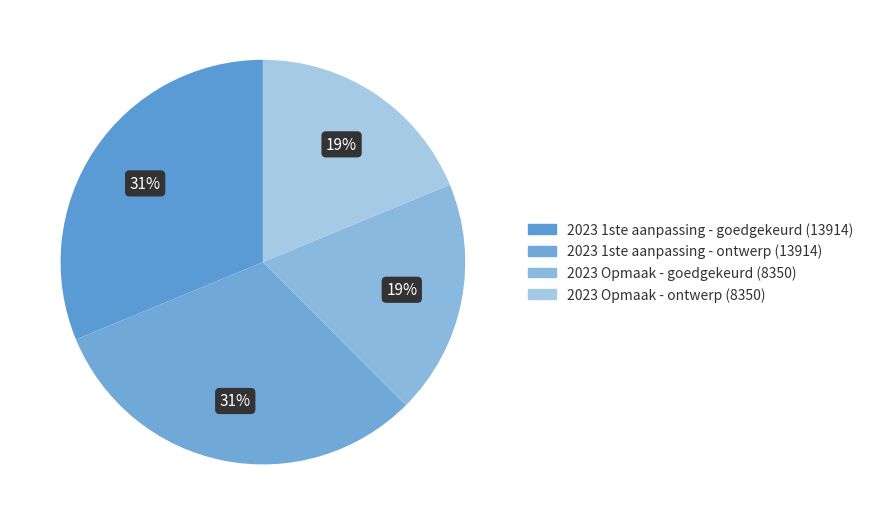

Does any single category account for the majority?

No